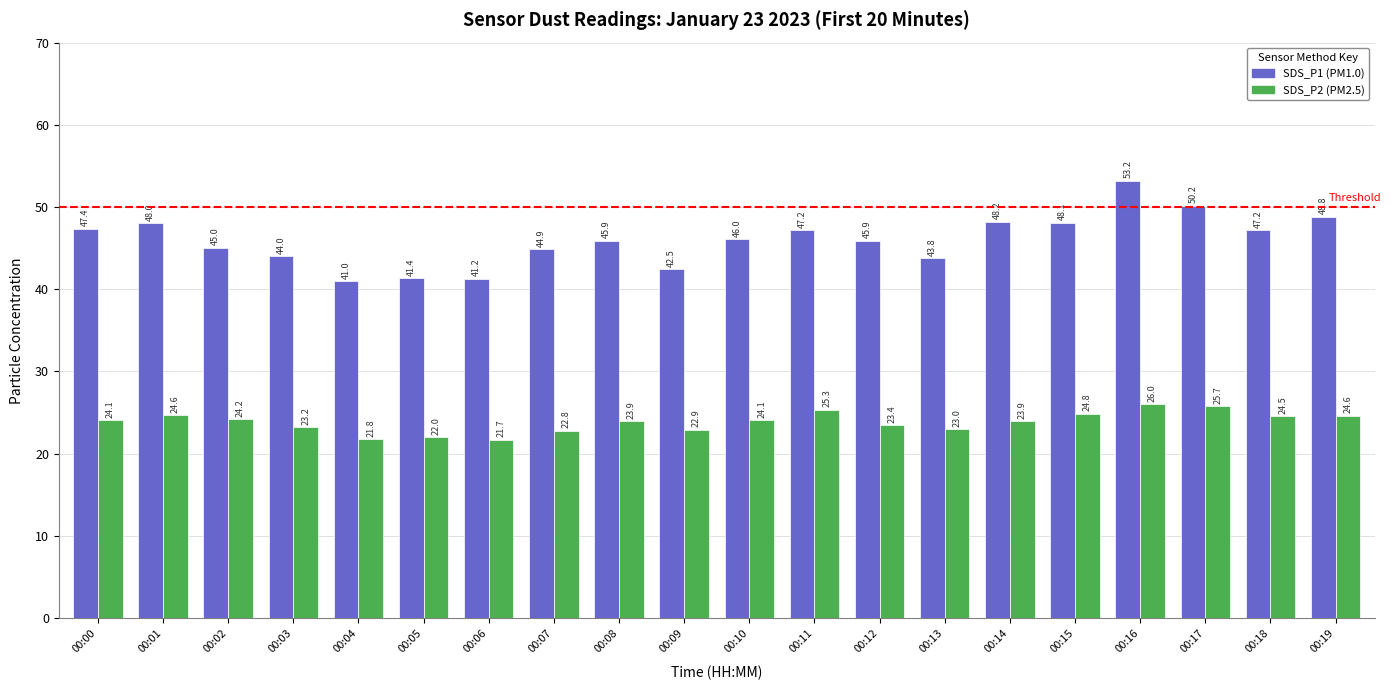

How many groups of bars are there?

20